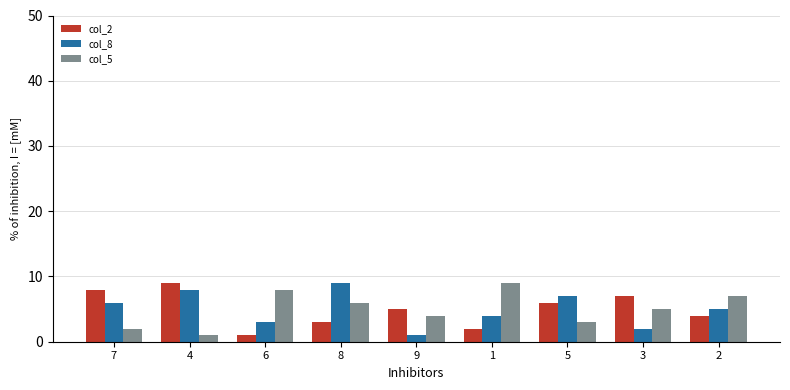

At which label is col_2 closest to 5?

9